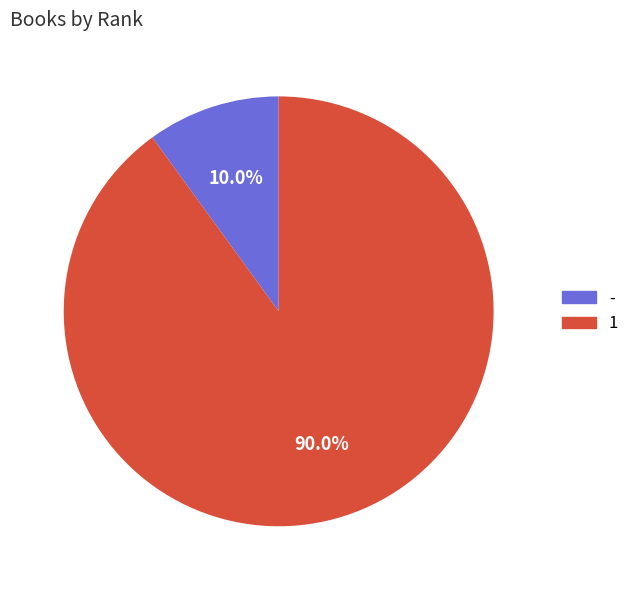

Approximately how many times larger is the value at 1 compared to -?

9.0